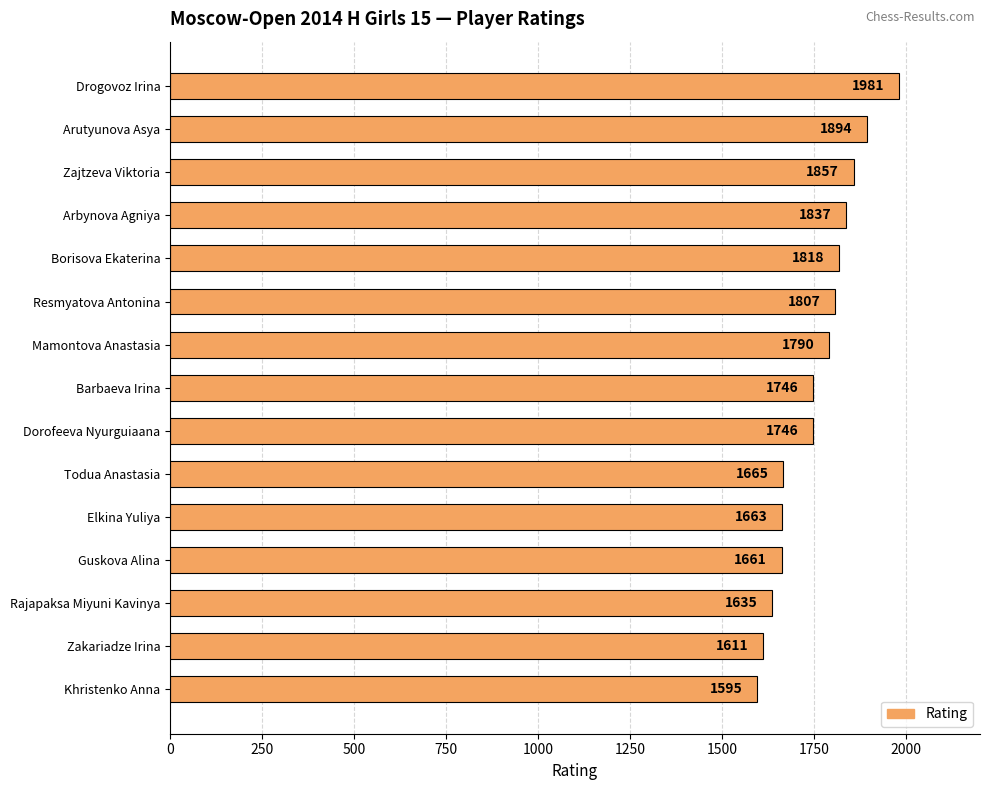

What is the difference between the maximum and minimum values?

386